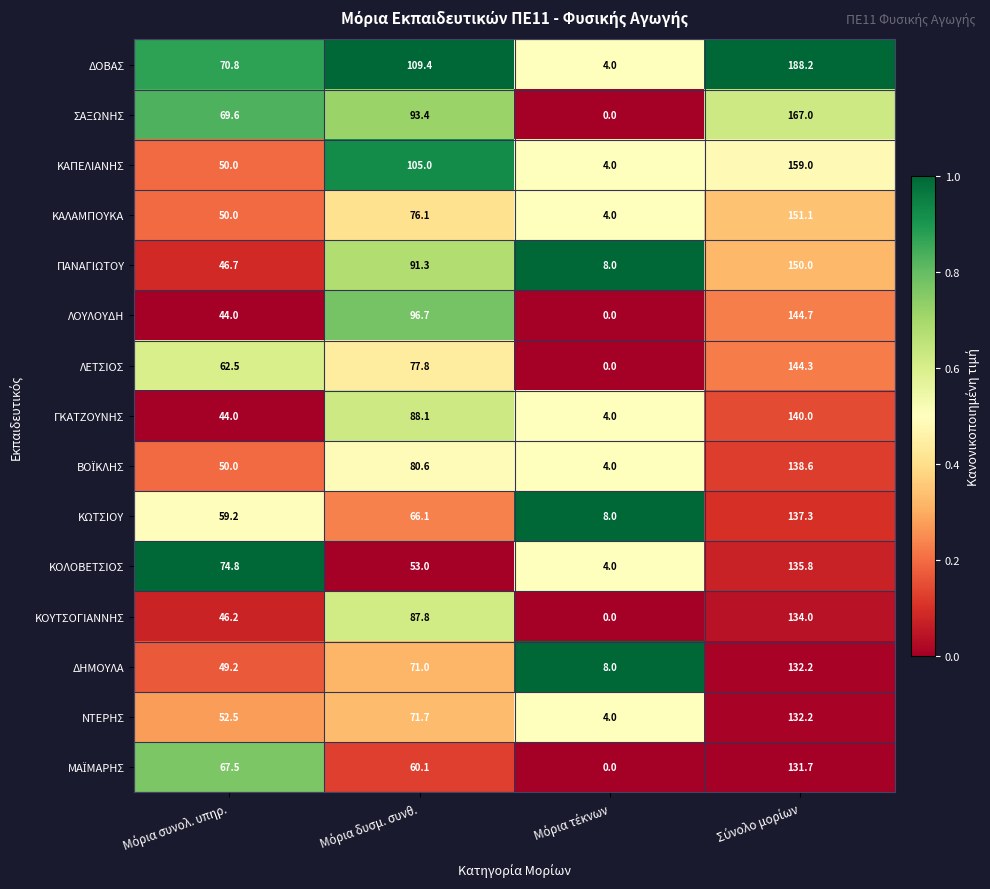

How many series are shown in this chart?

15